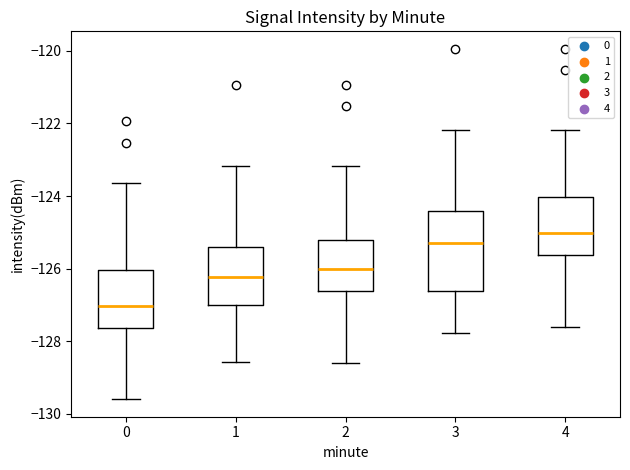

Which box has the highest median line?

4